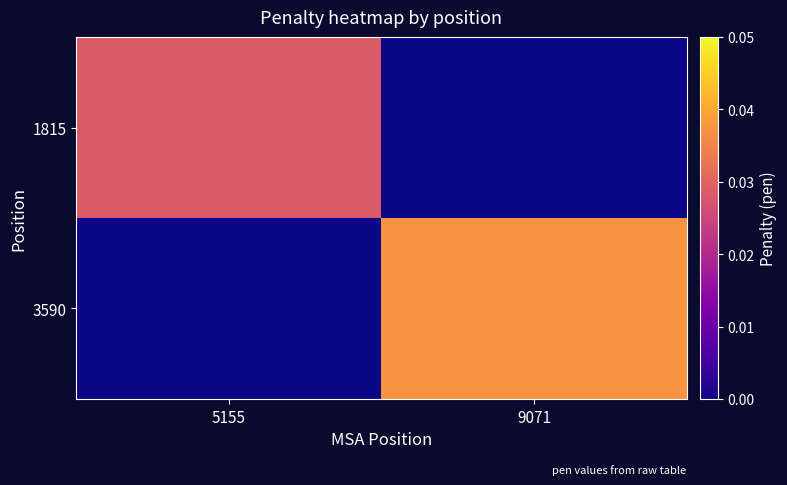

Rank the series by their average value, from highest to lowest.

3590, 1815